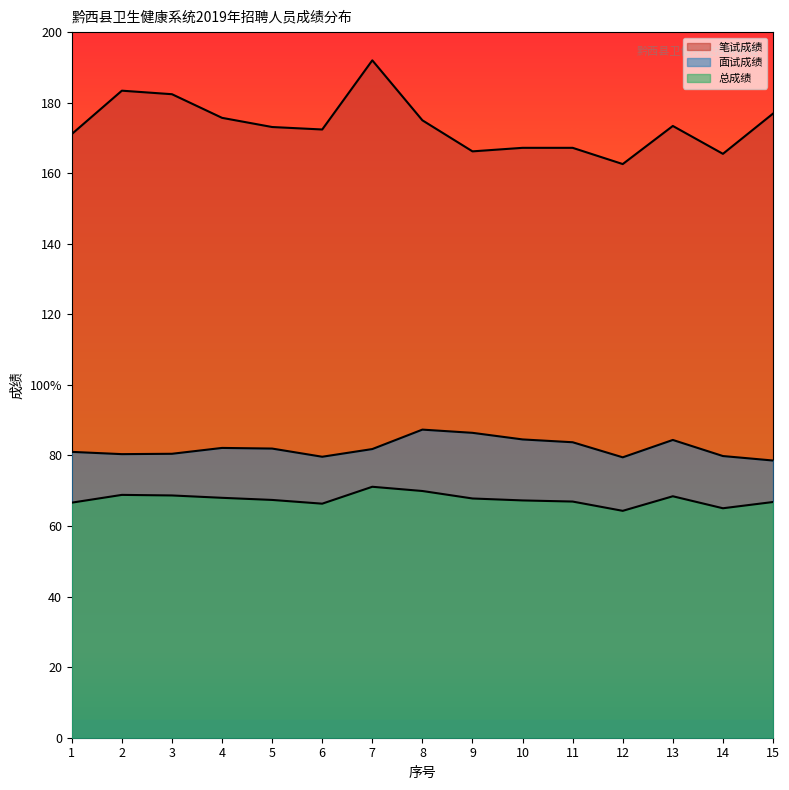

Reading left to right, what are all the values shown in this chart?

笔试成绩: 171.1	183.4	182.4	175.7	173.1	172.4	192.0	175.0	166.2	167.2	167.2	162.6	173.4	165.5	176.9
面试成绩: 81.0	80.4	80.5	82.1	82.0	79.6	81.8	87.3	86.4	84.5	83.8	79.5	84.4	79.8	78.6
总成绩: 66.6	68.8	68.7	68.0	67.4	66.3	71.1	69.9	67.8	67.3	66.9	64.3	68.4	65.0	66.8